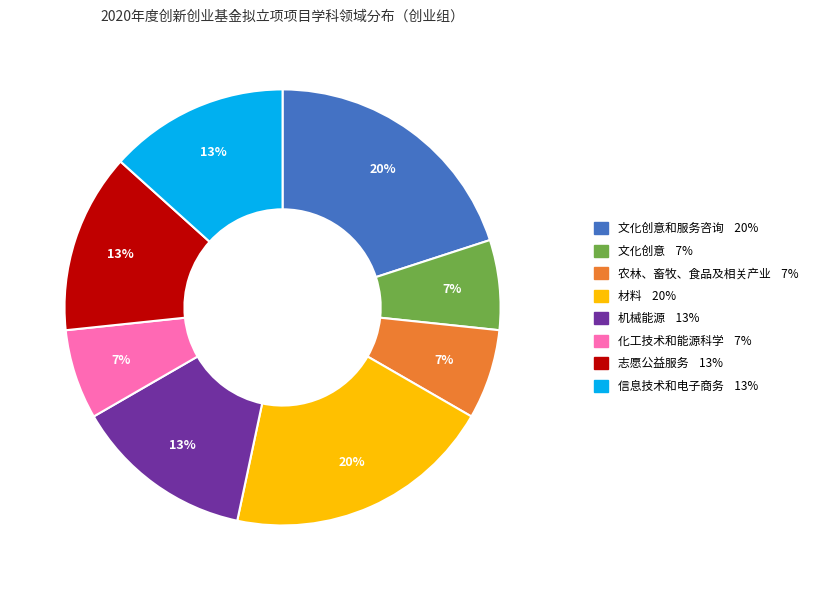

To the nearest percent, what is the average slice percentage?

12%